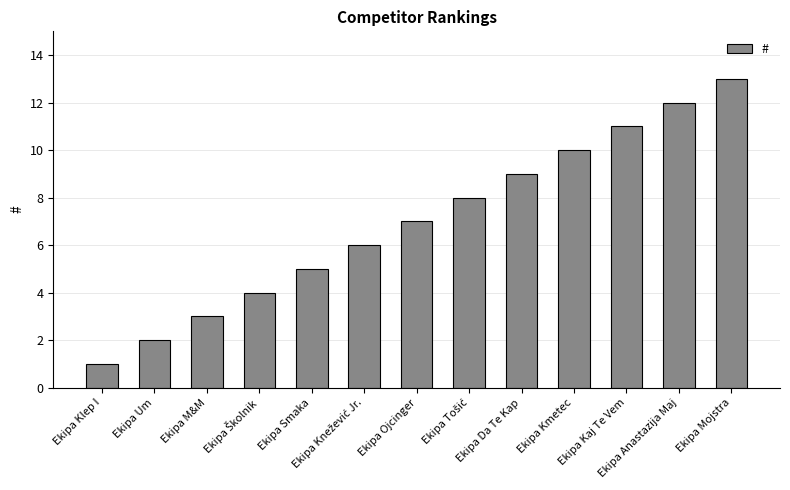

What is the label of the 1st bar from the left?

Ekipa Klep I